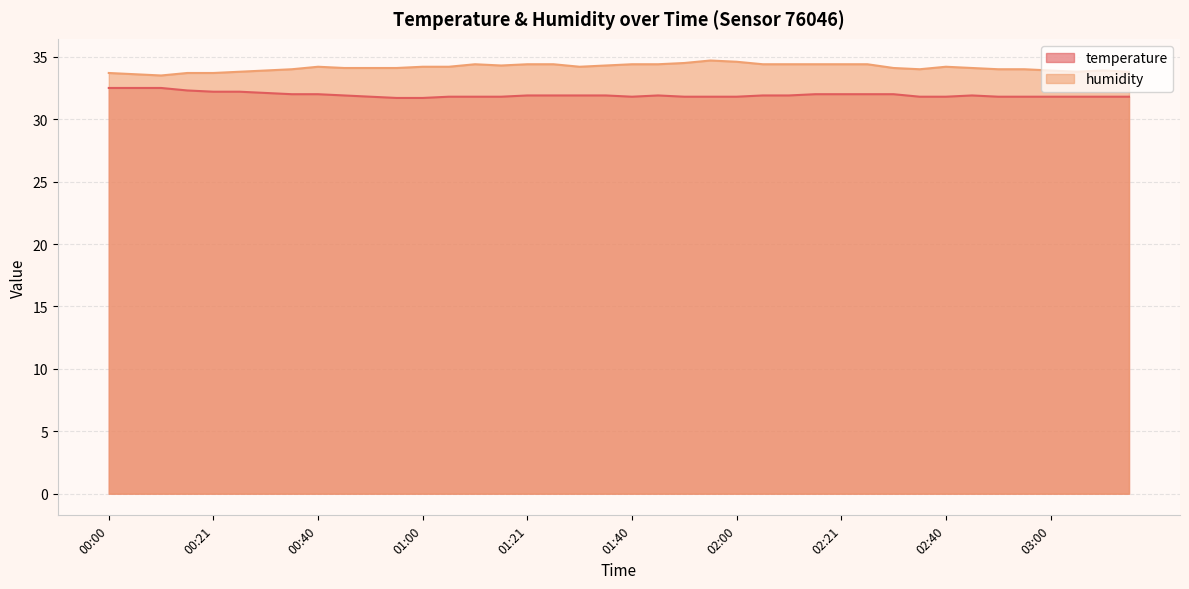

What is the spread (max minus min) of values at 00:46?

2.2